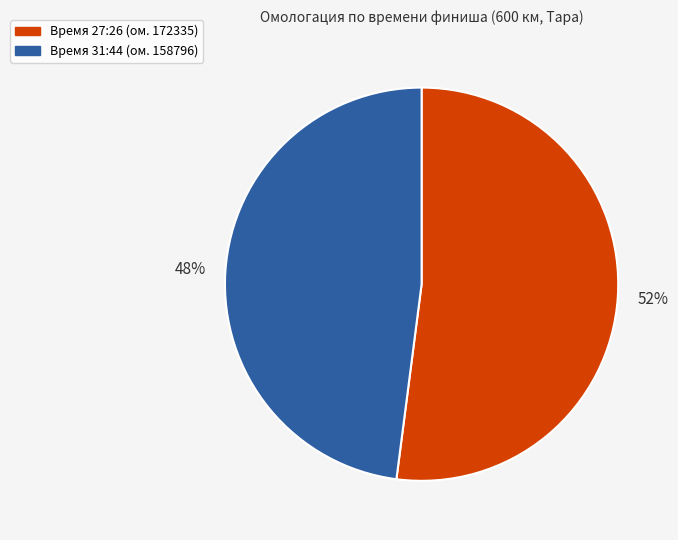

To the nearest percent, what is the average slice percentage?

50%